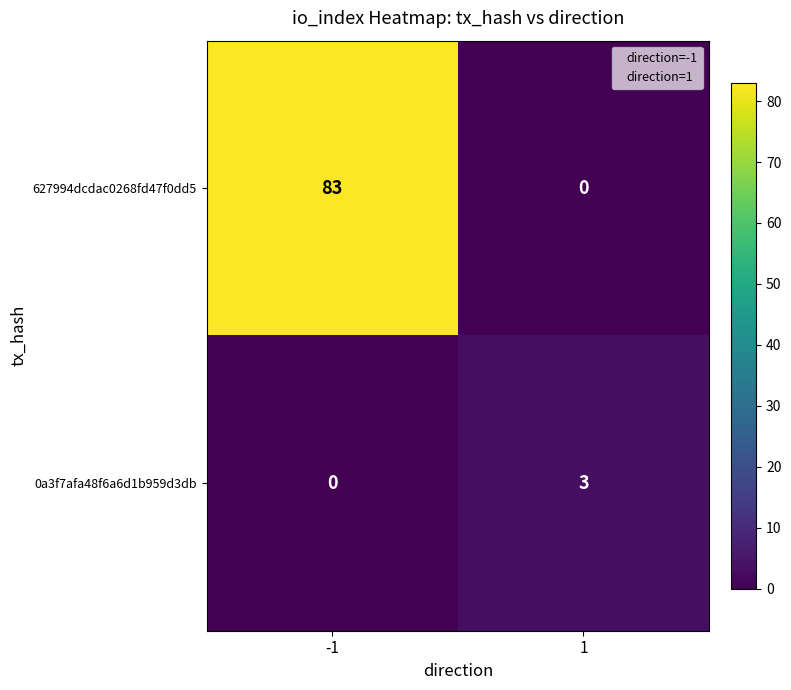

What is the highest value of the 0a3f7afa48f6a6d1b959d3db series?

3